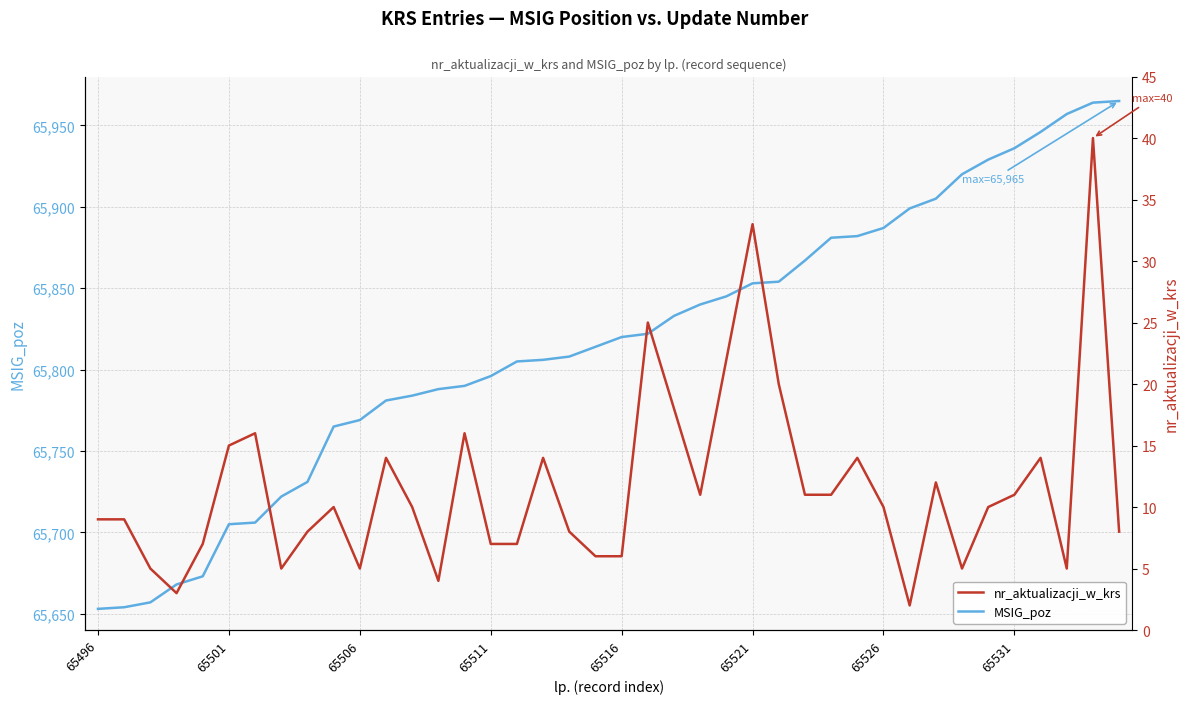

How many lines are shown in the chart?

2